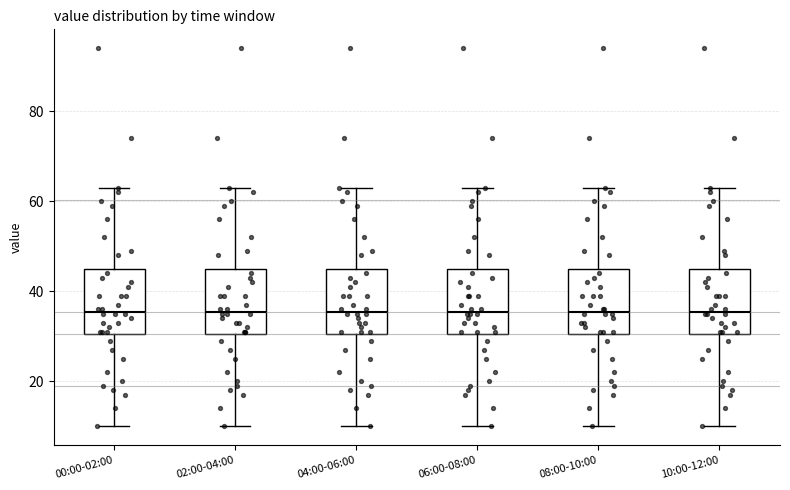

Where is the lower edge of the box for 10:00-12:00 on the y-axis? The values are not printed on the chart, so give them approximately, as read against the axis.

30